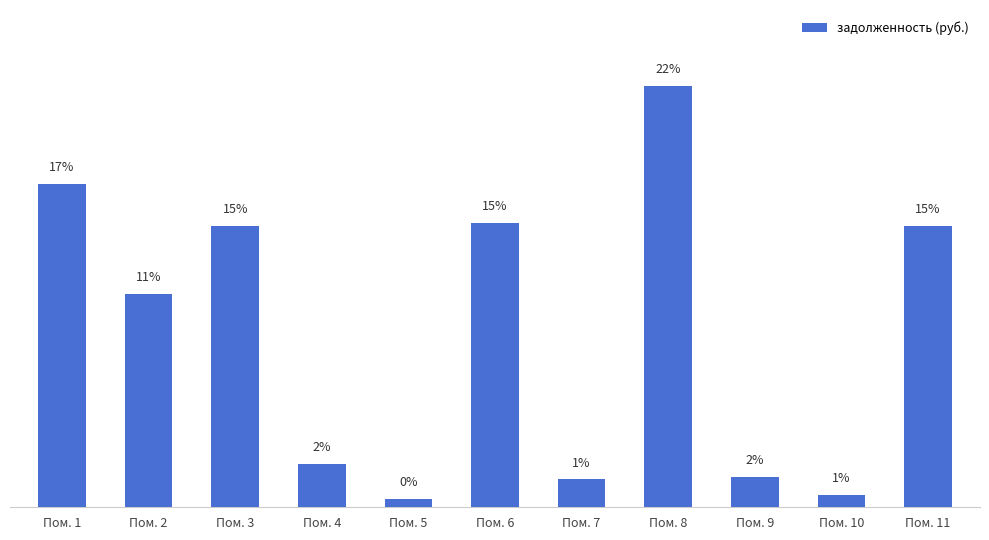

What is the sum of the values at Пом. 9 and Пом. 11?

14704.2